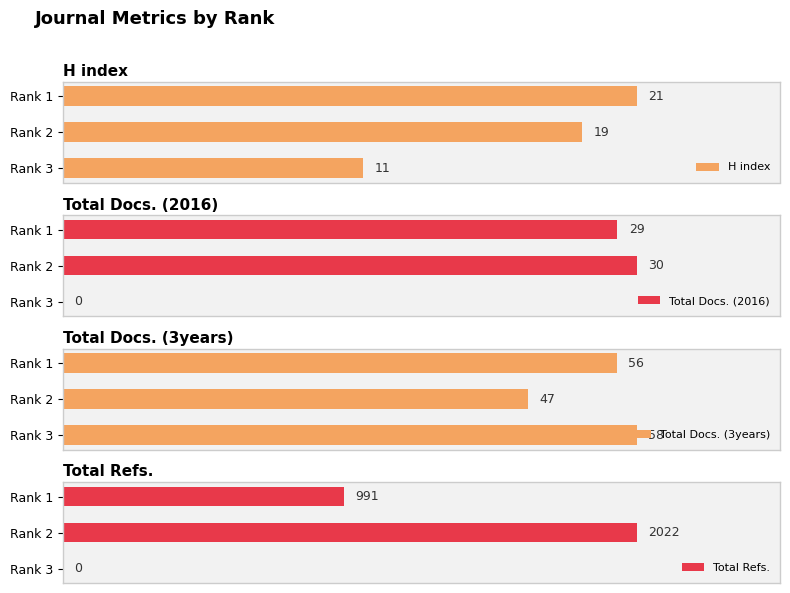

List the labels in order of H index value, largest first.

Rank 1, Rank 2, Rank 3